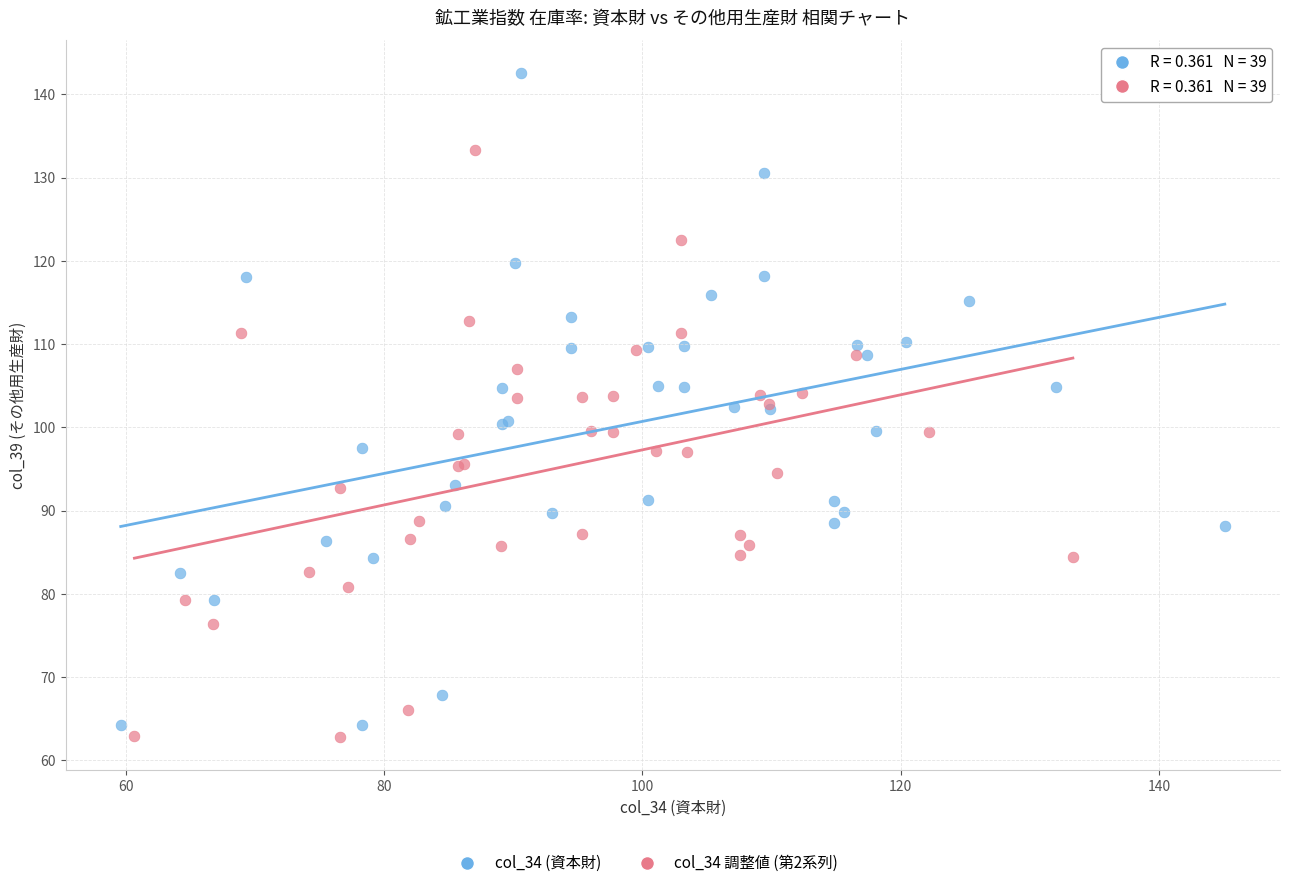

Which series contains the highest Y value?

col_34 (資本財)